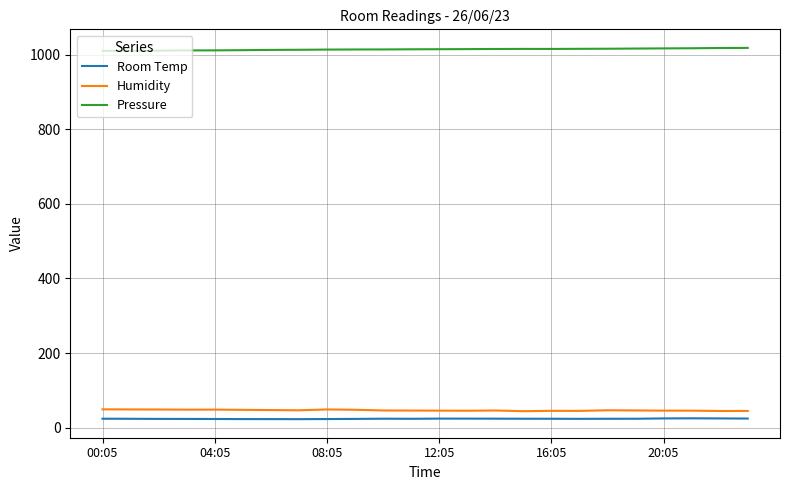

Which series has the largest total across all categories?

Pressure